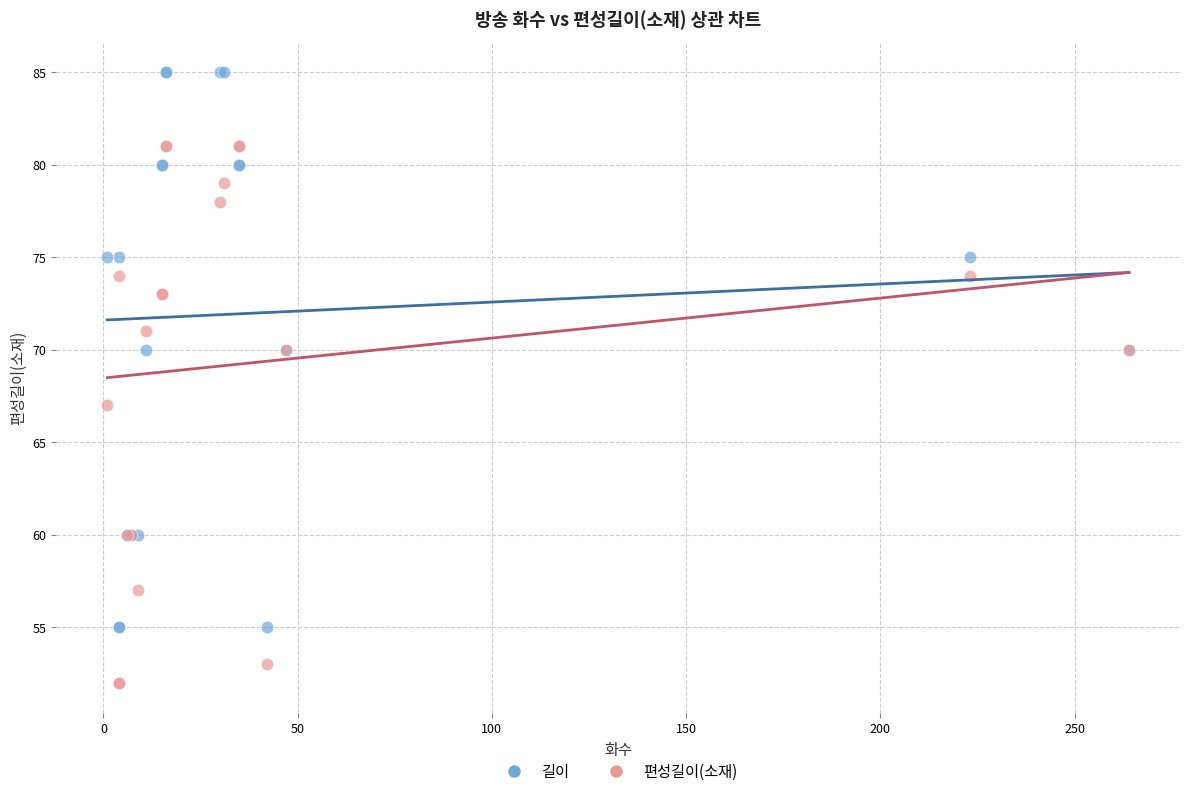

What are all the series names shown in the legend?

길이, 편성길이(소재)